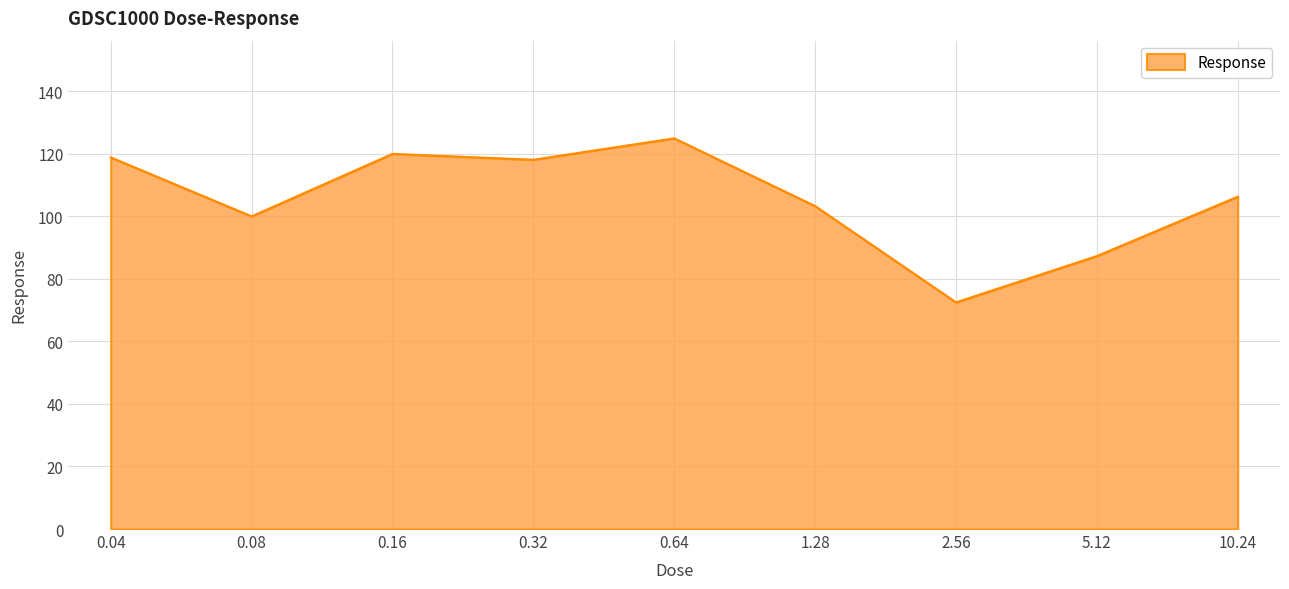

The chart shows a value of 172.9 at 0.04. True or false?

False